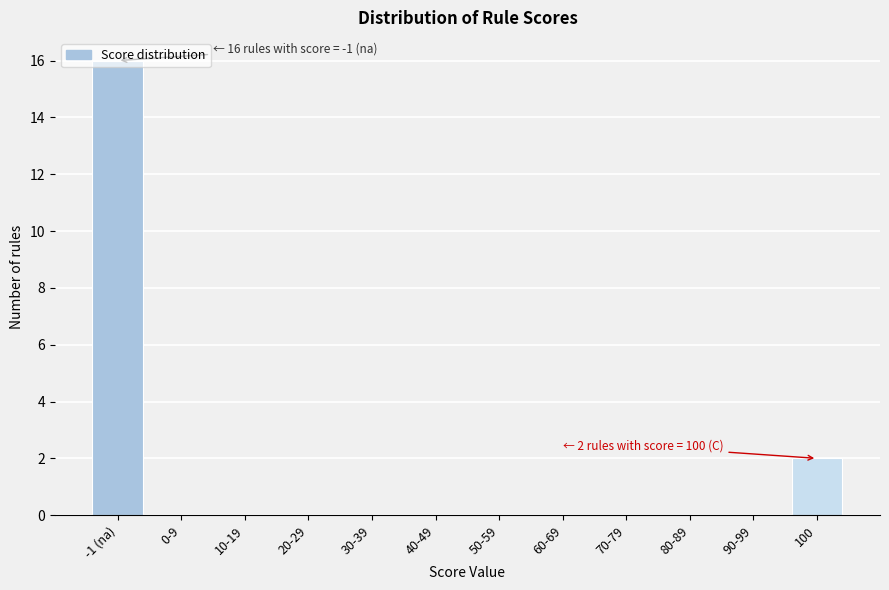

Where is the data nearest to the value 8?

100